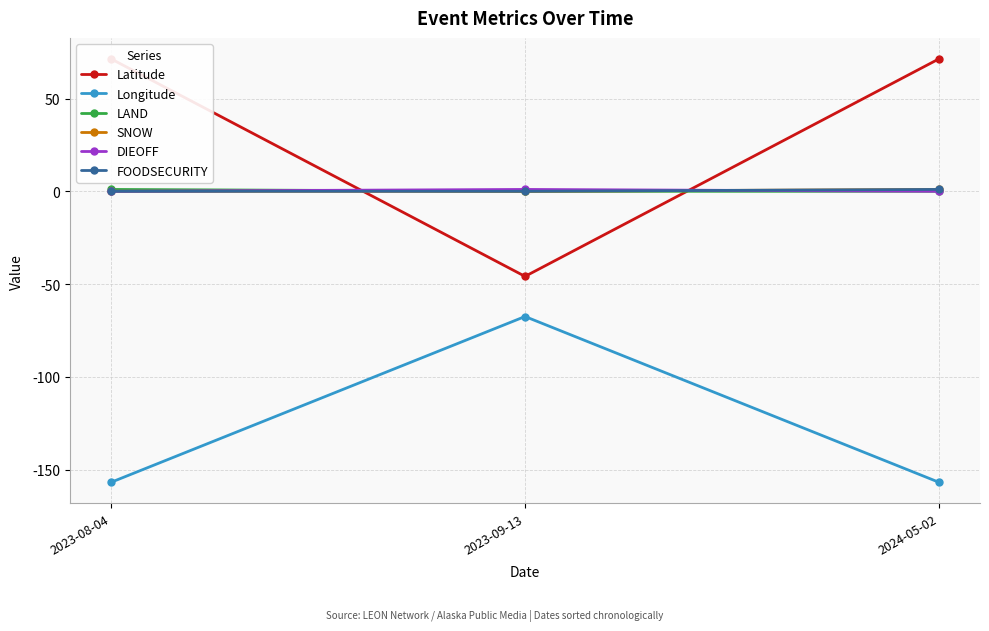

What is the sum of the FOODSECURITY values at 2024-05-02 and 2023-09-13?

1.0